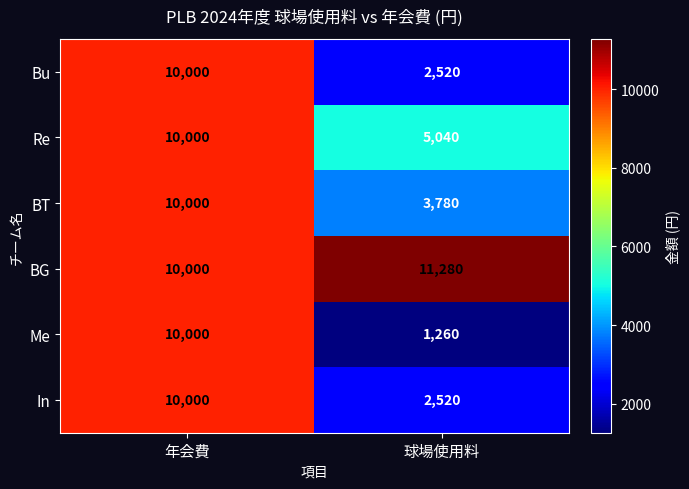

Read the BG value at 球場使用料.

11280